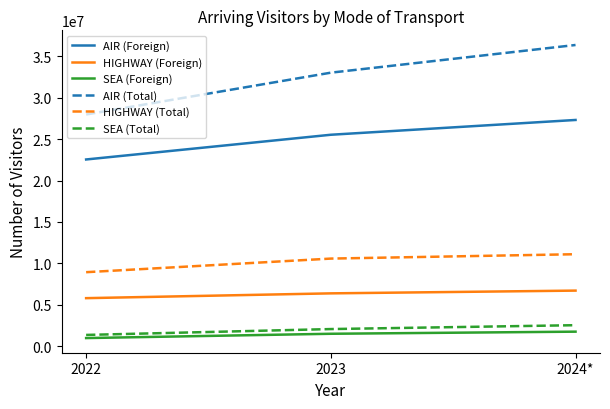

At which category is the sum across all series the highest?

2024*